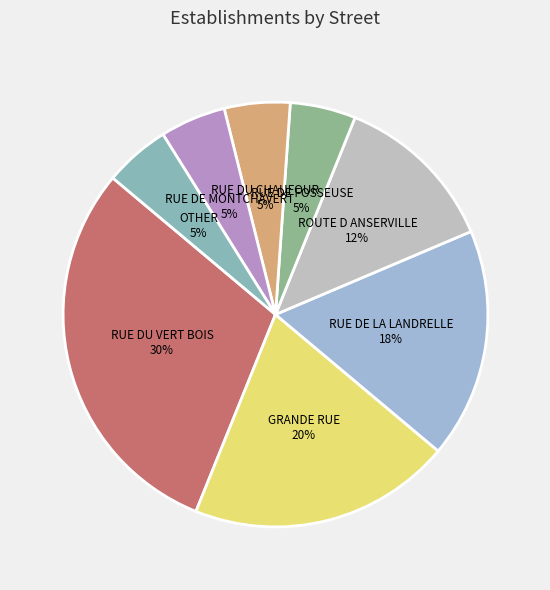

Combined, do OTHER and ROUTE D ANSERVILLE account for over 50%?

No